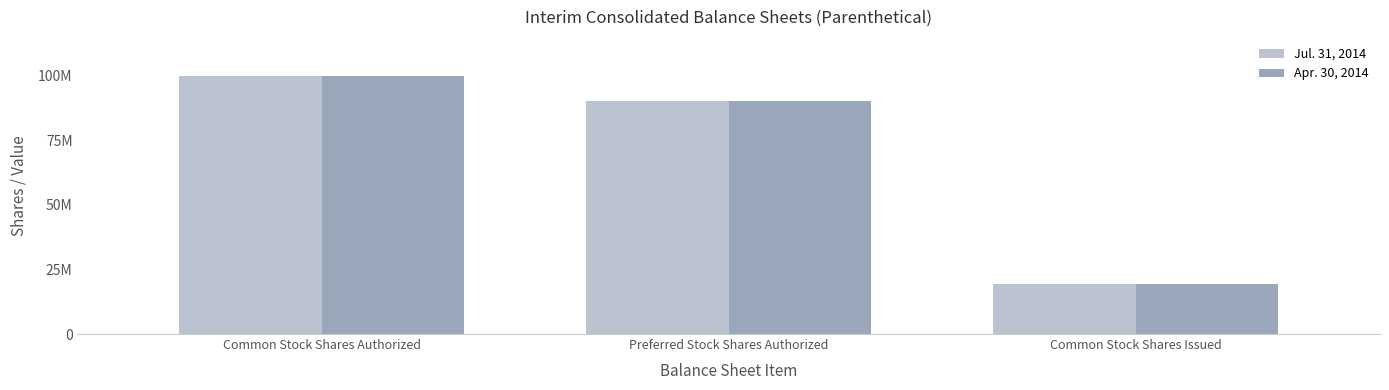

Which series has the largest total across all categories?

Jul. 31, 2014